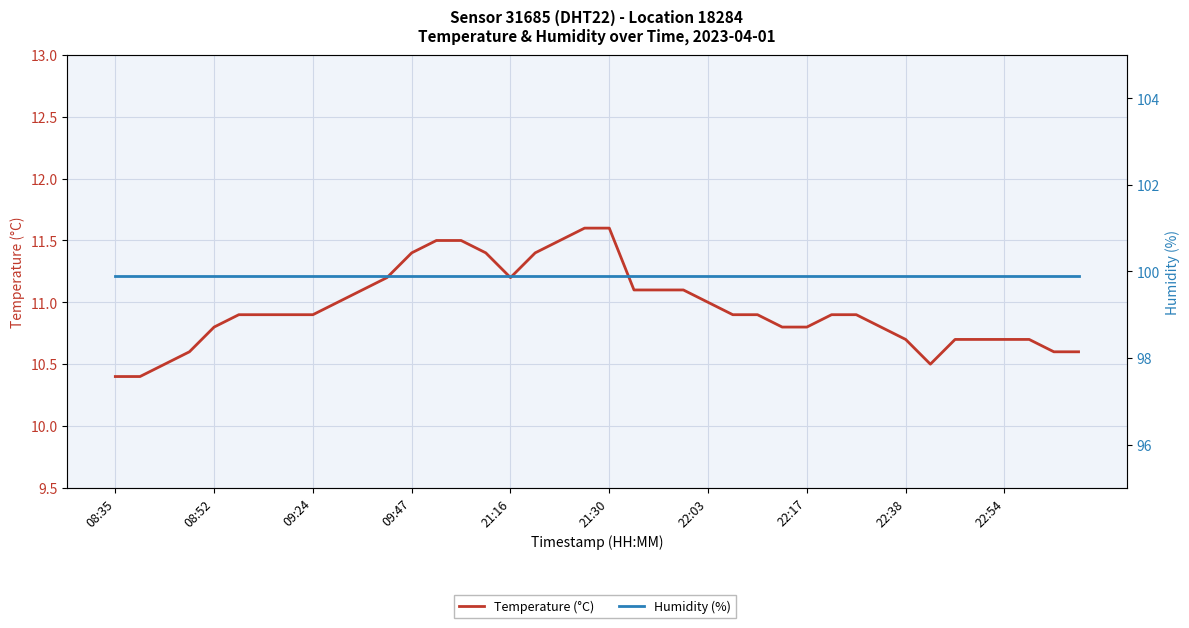

Rank the series by their maximum value, from lowest to highest.

Temperature (°C), Humidity (%)